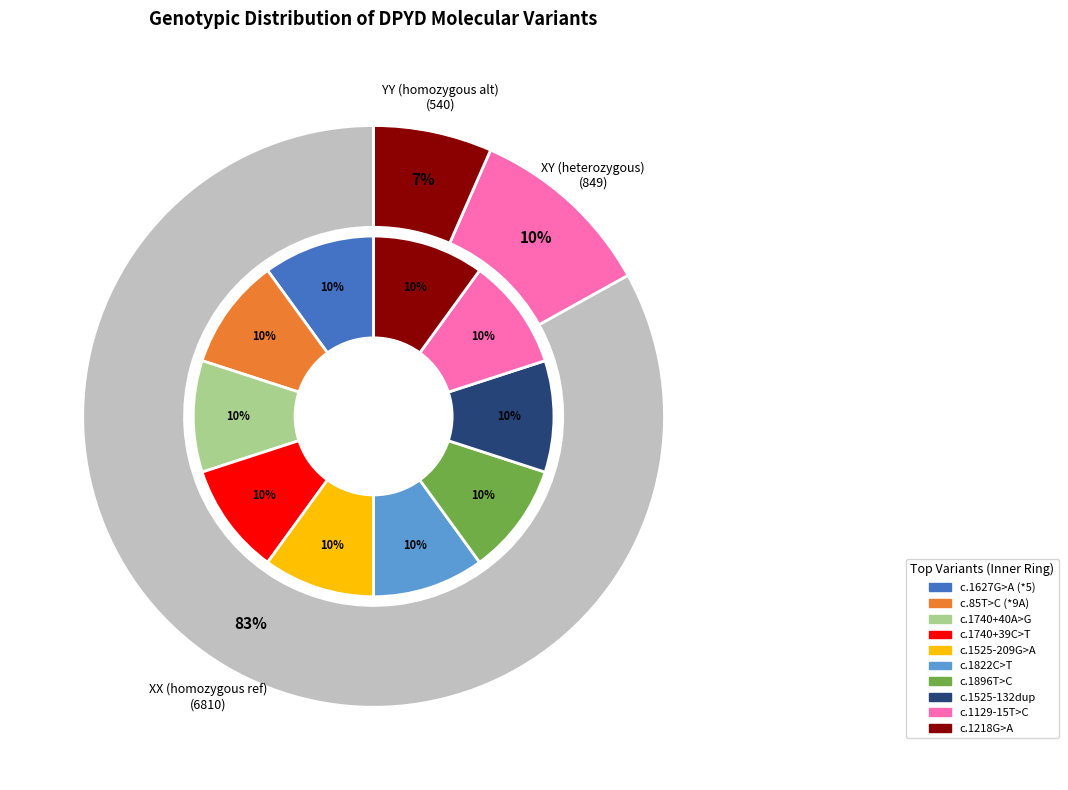

Does any single category account for the majority?

No